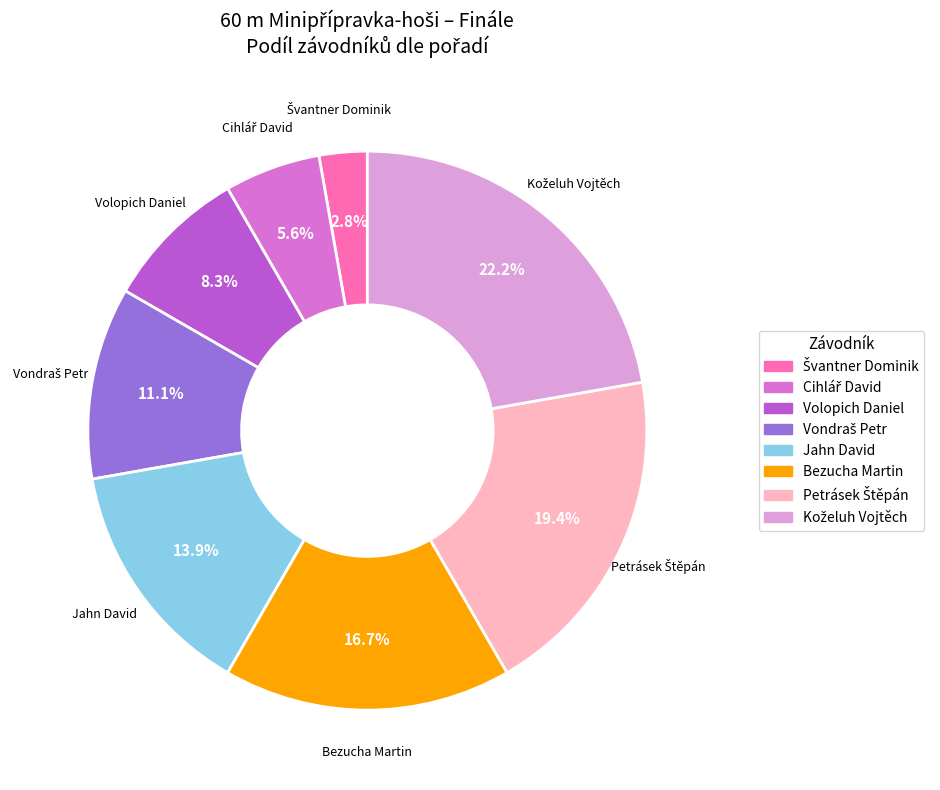

Count the number of slices in the pie.

8